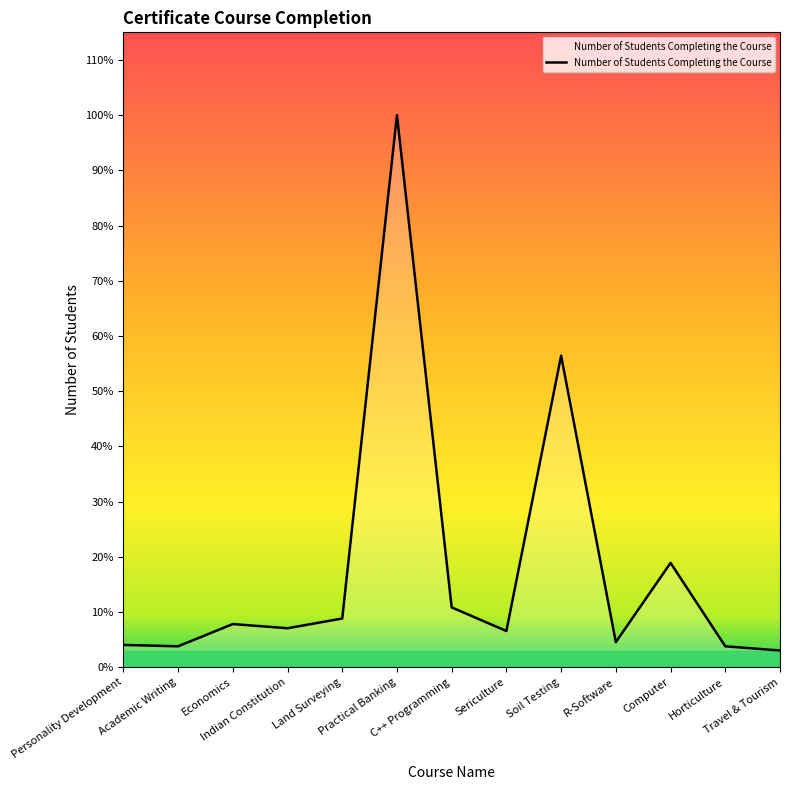

Does the chart have visible grid lines?

No